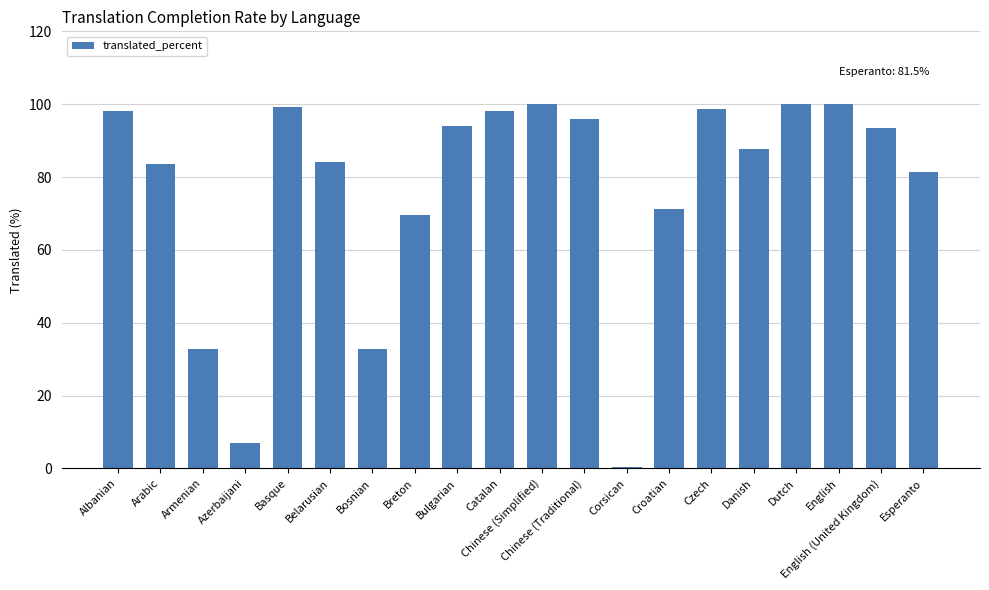

What is the maximum value shown in the chart?

100.0